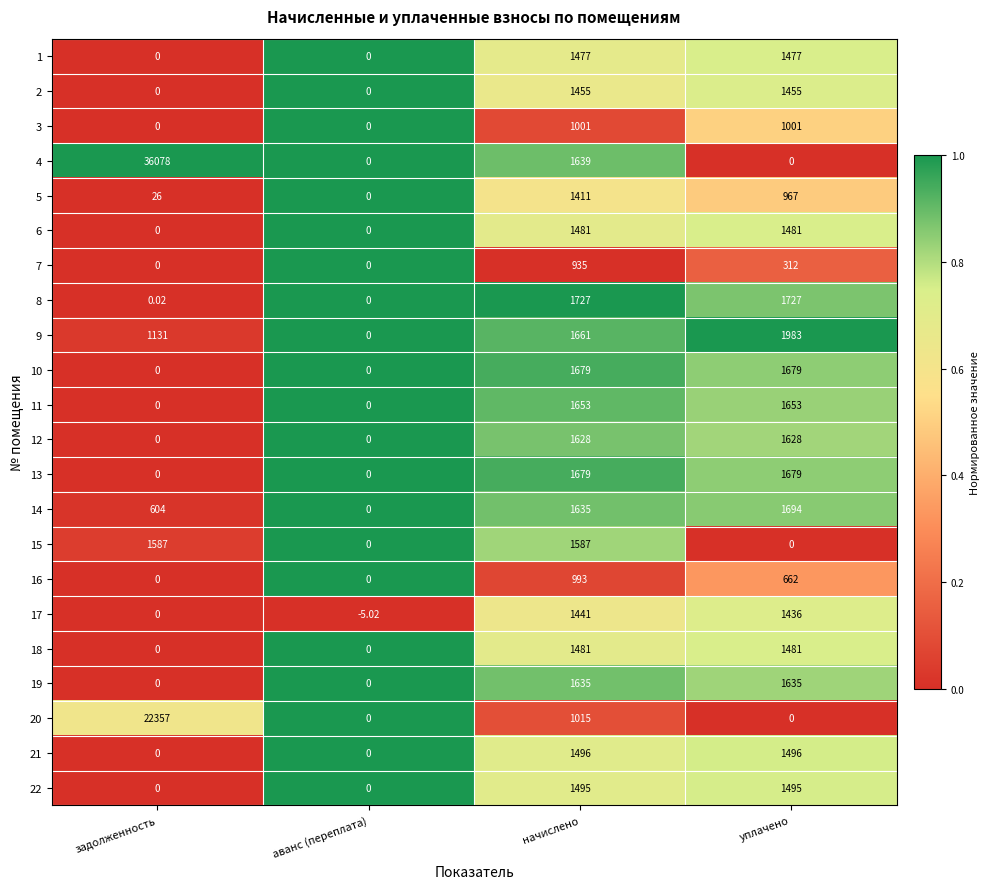

Which series has the largest total across all categories?

4